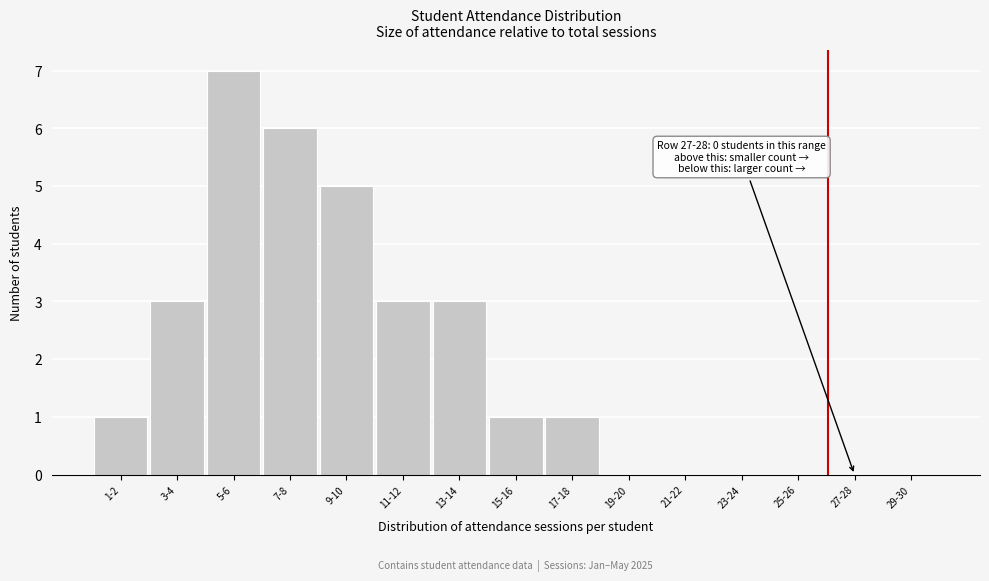

Reading left to right, transcribe all the data shown in this chart.

1-2=1	3-4=3	5-6=7	7-8=6	9-10=5	11-12=3	13-14=3	15-16=1	17-18=1	19-20=0	21-22=0	23-24=0	25-26=0	27-28=0	29-30=0